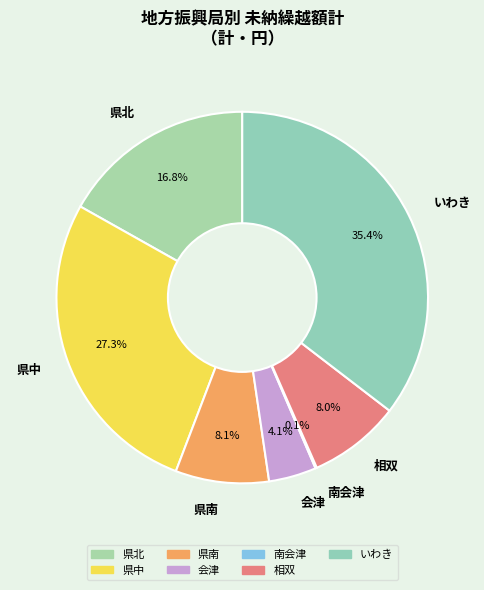

Combined, what portion of the pie is 県南 and いわき?

43.6%